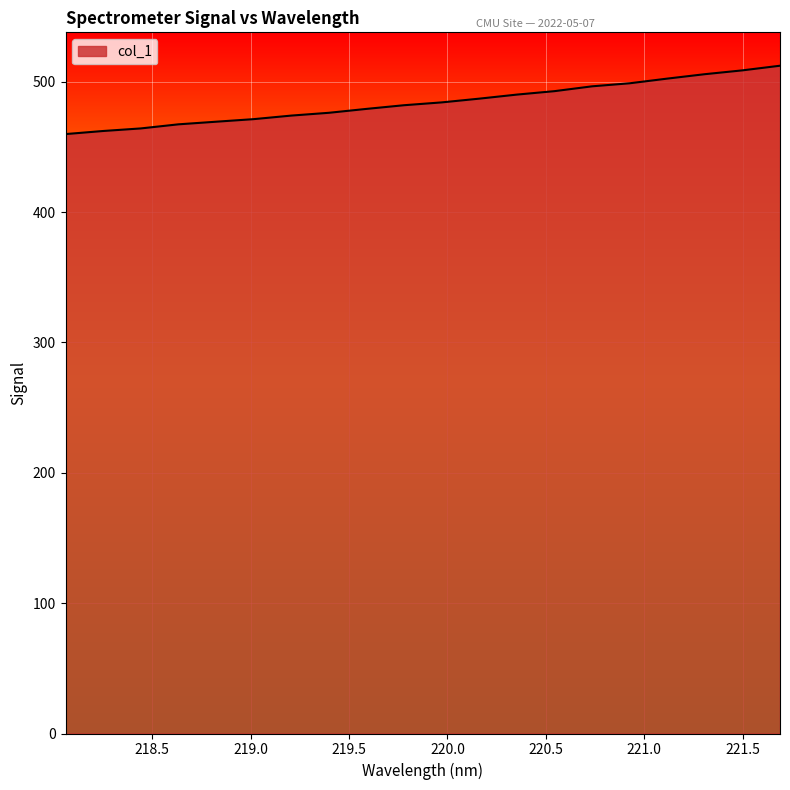

How many categories are shown in the chart?

20